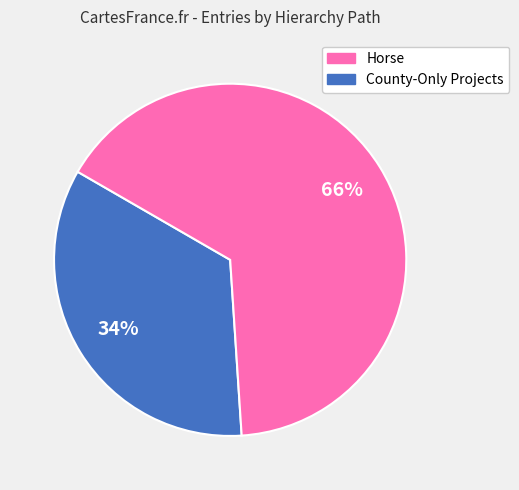

To the nearest percent, what is the average slice percentage?

50%